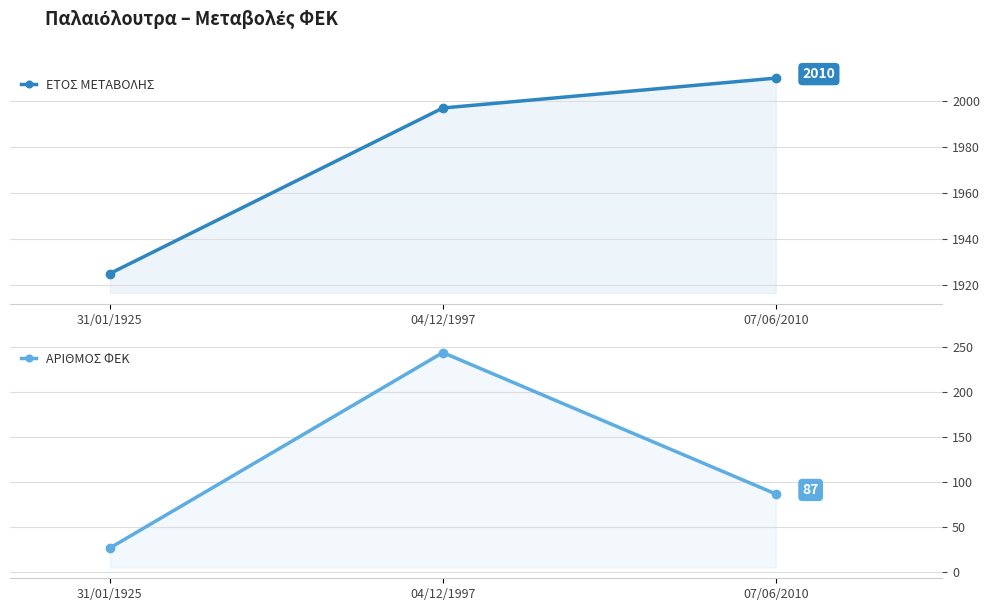

What is the greatest value displayed?

2010